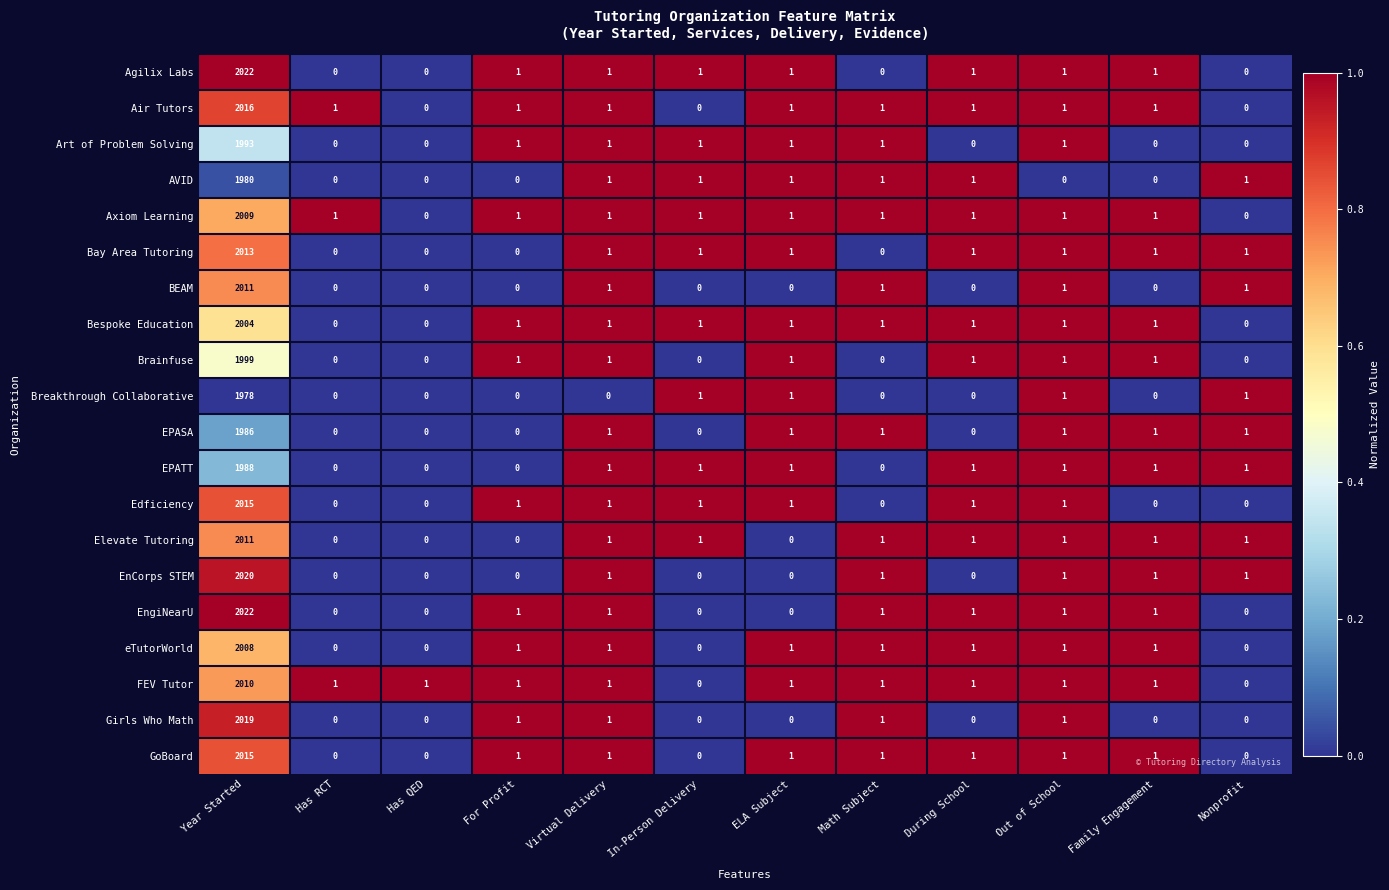

What is the greatest value displayed?

2022